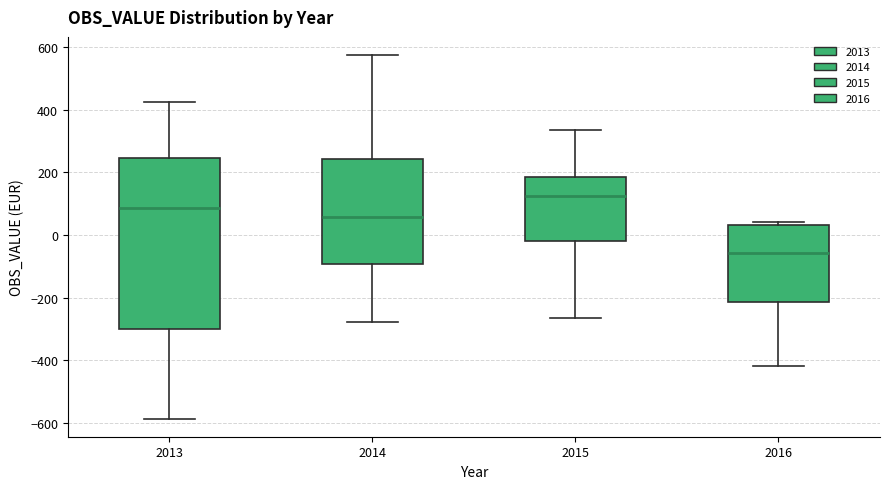

Reading left to right, read every box against the y-axis: the position of its median line, the range the box covers, and the ends of its whiskers. The values are not printed on the chart, so give them approximately, as read against the axis.

2013: median 80, box -300 to 240, whiskers -580 to 420
2014: median 60, box -100 to 240, whiskers -280 to 580
2015: median 120, box -20 to 180, whiskers -260 to 340
2016: median -60, box -220 to 40, whiskers -420 to 40 (just above the box's upper edge)